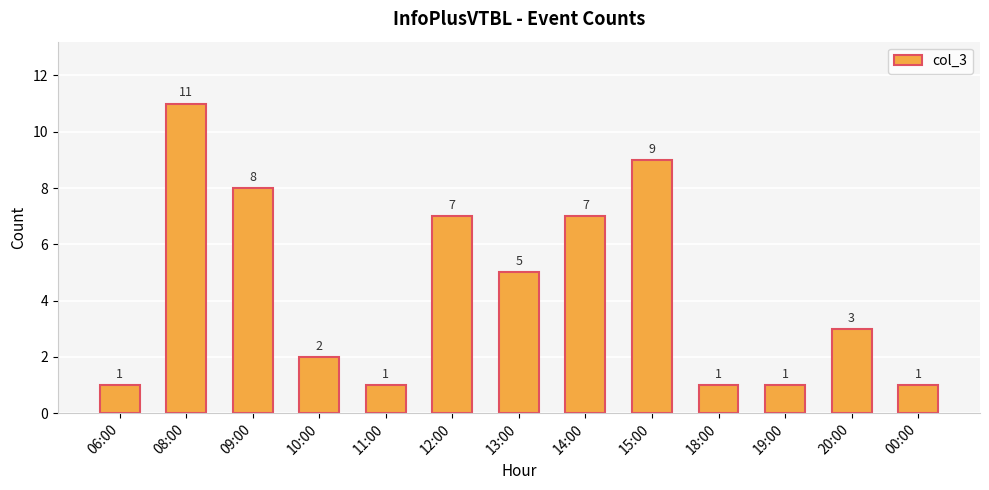

What position from the right is 18:00?

4